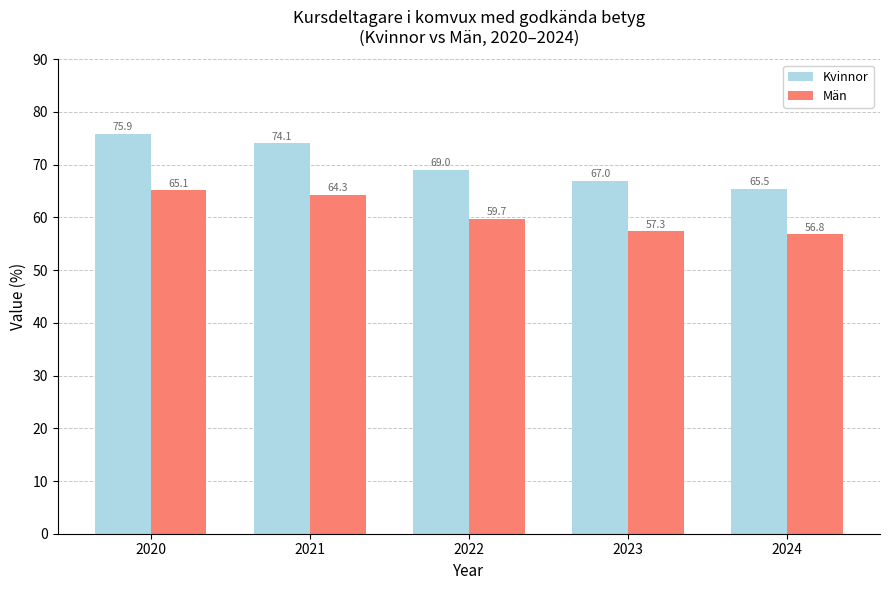

How many values in the Män series exceed 59?

3